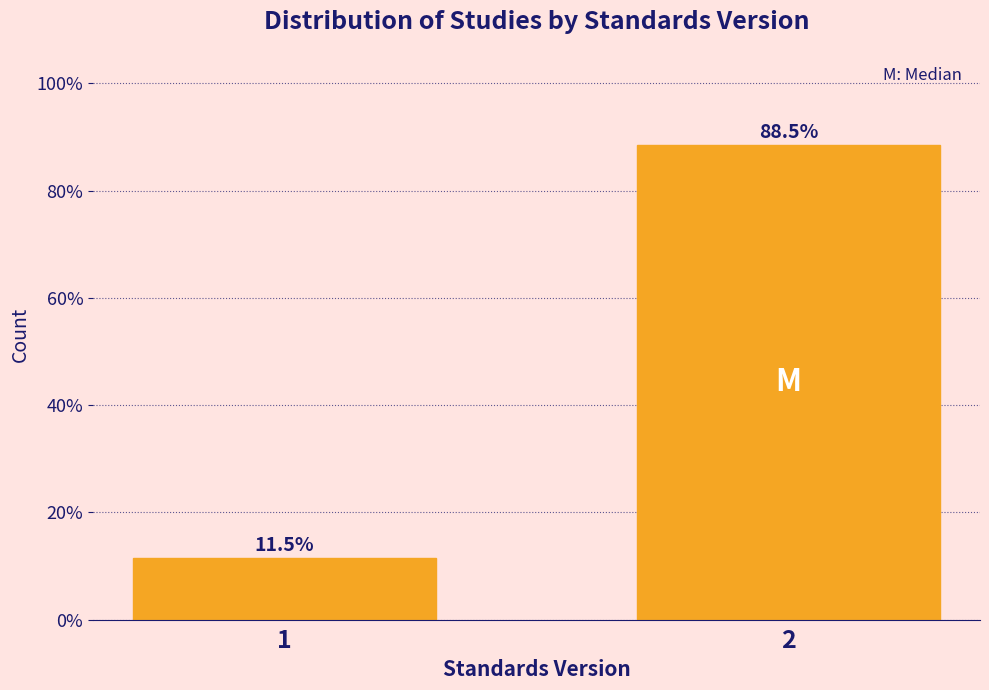

Reading left to right, extract all data points from this chart.

11.5	88.5